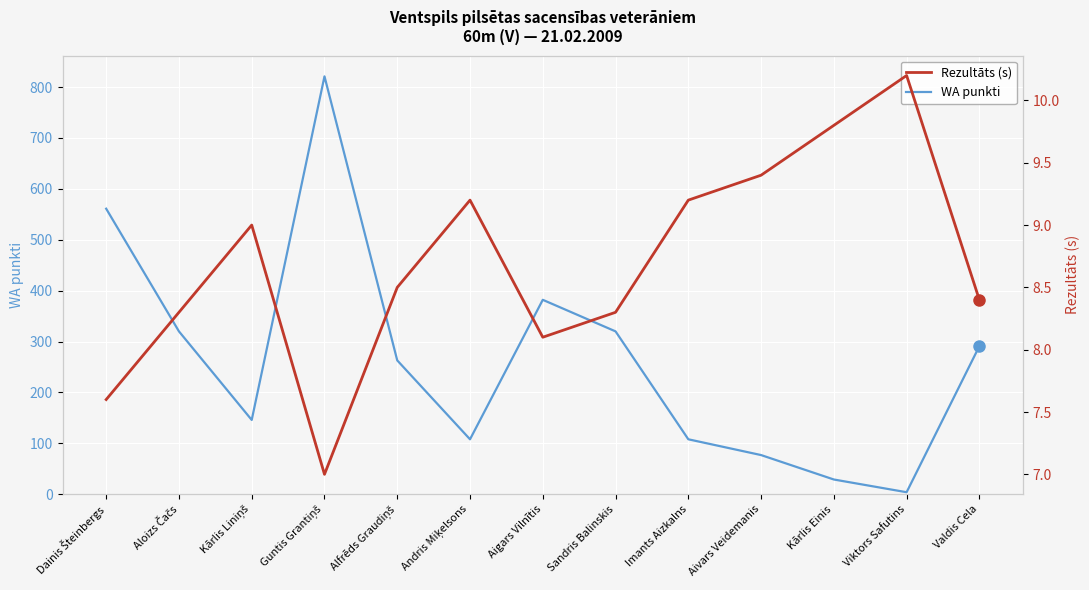

What position from the left is Aigars Vilnītis?

7